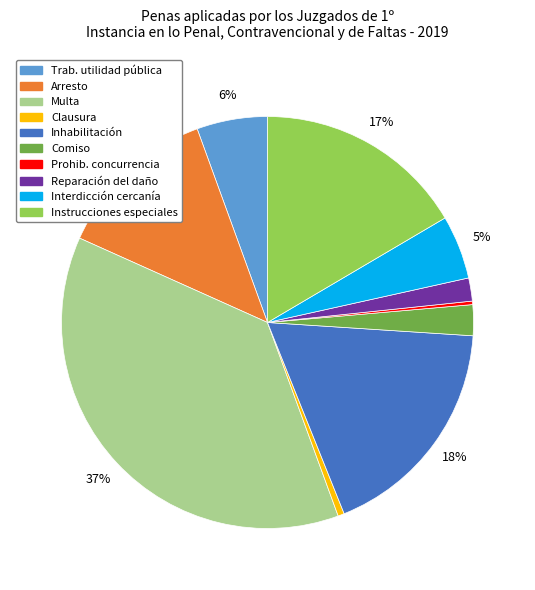

Which category has the biggest portion of the pie?

Multa